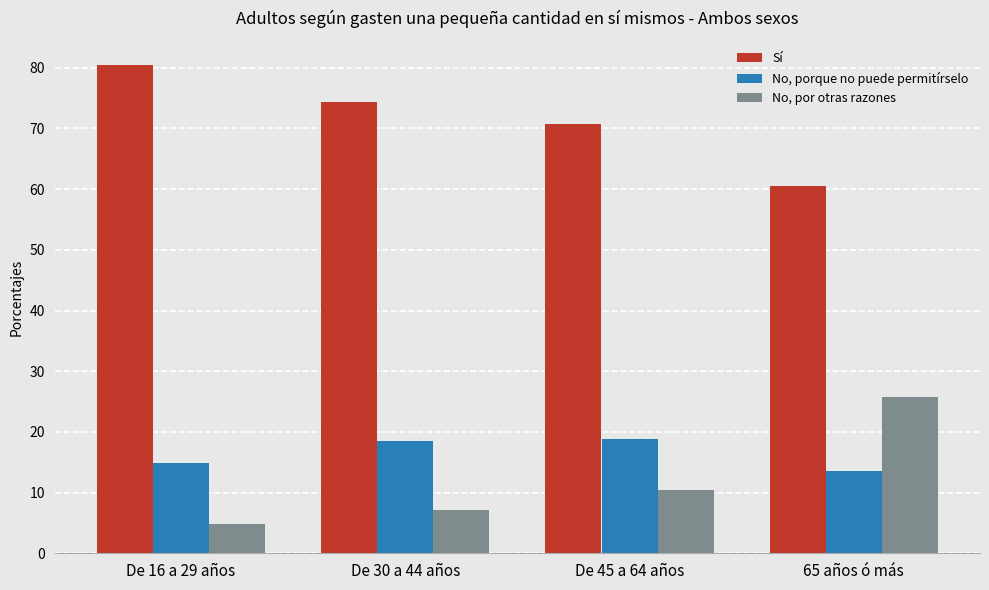

What is the minimum value shown in the chart?

4.9